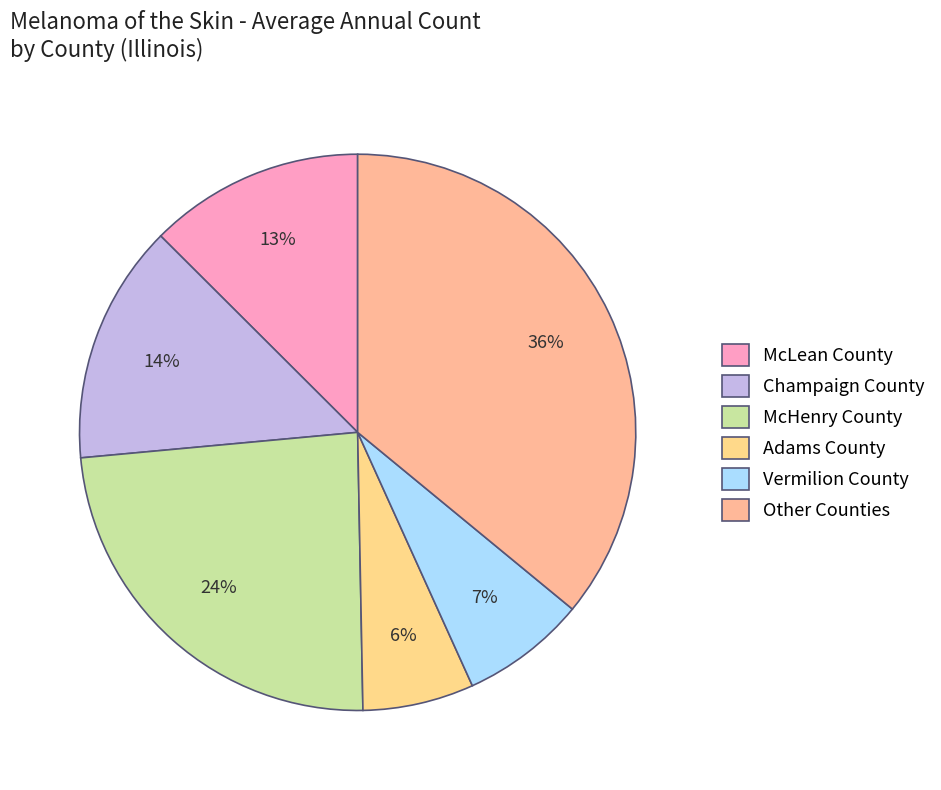

To the nearest percent, what is the average slice percentage?

17%